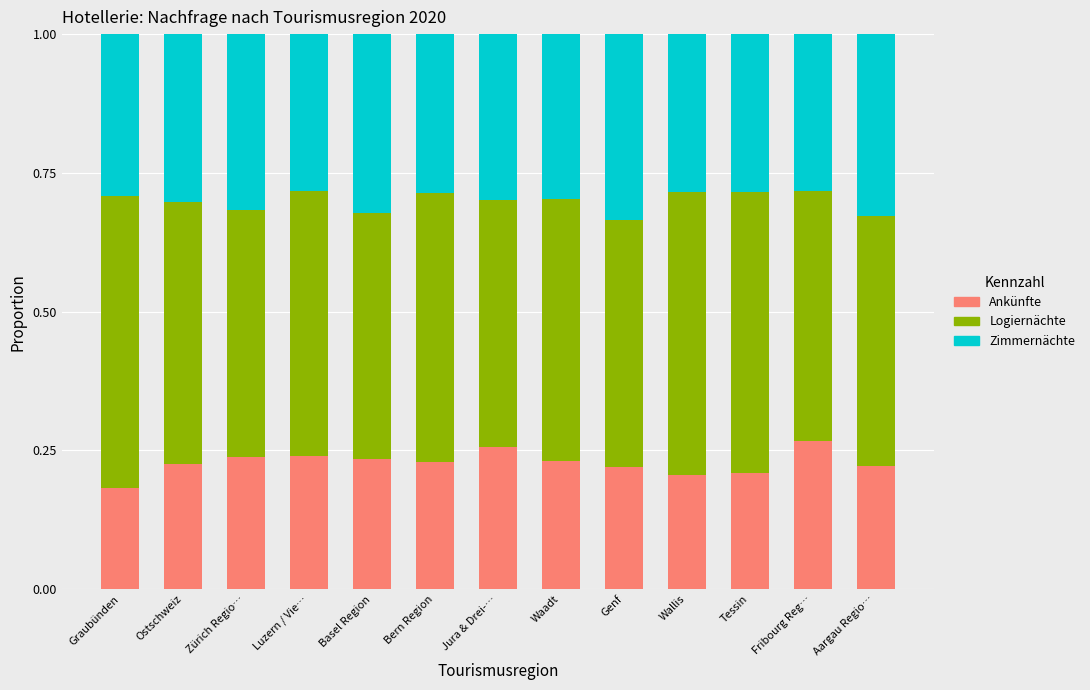

What is the total value across all series at Basel Region?

1.0